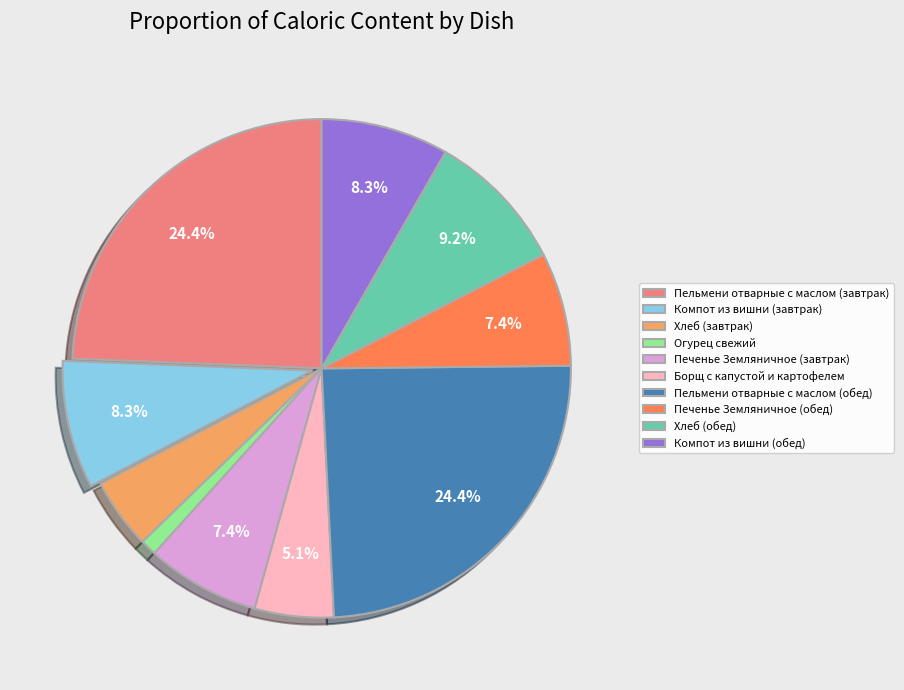

Is it true that Борщ с капустой и картофелем is 5% of the pie?

True